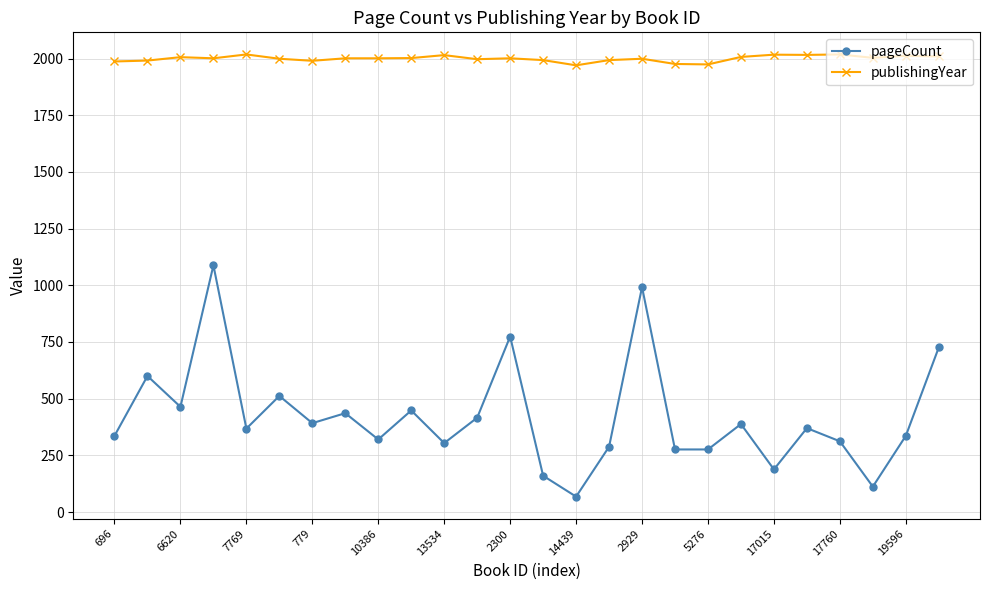

True or false: pageCount and publishingYear intersect in this chart.

False